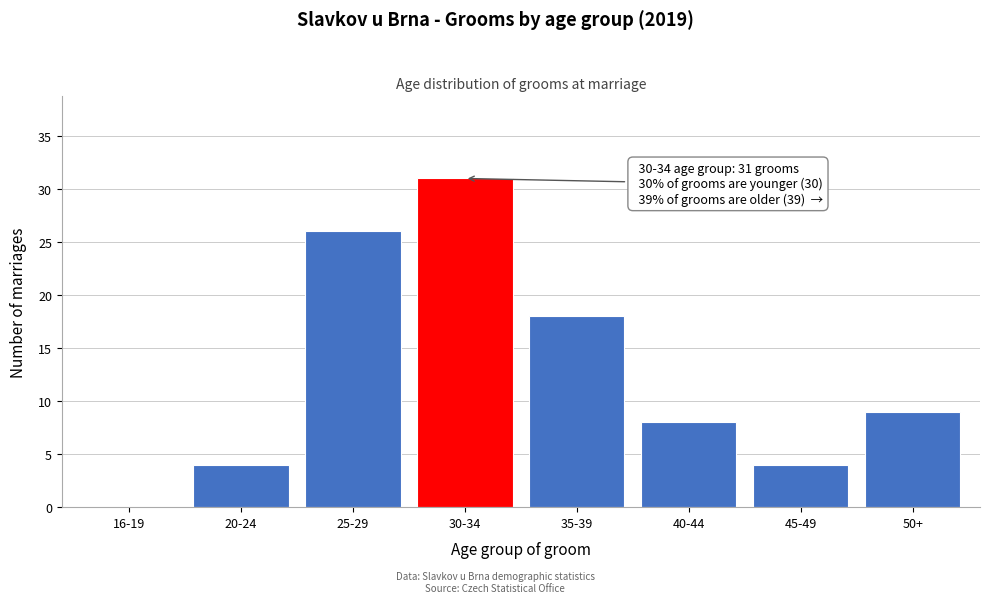

Reading left to right, what are all the values shown in this chart?

16-19=0	20-24=4	25-29=26	30-34=31	35-39=18	40-44=8	45-49=4	50+=9